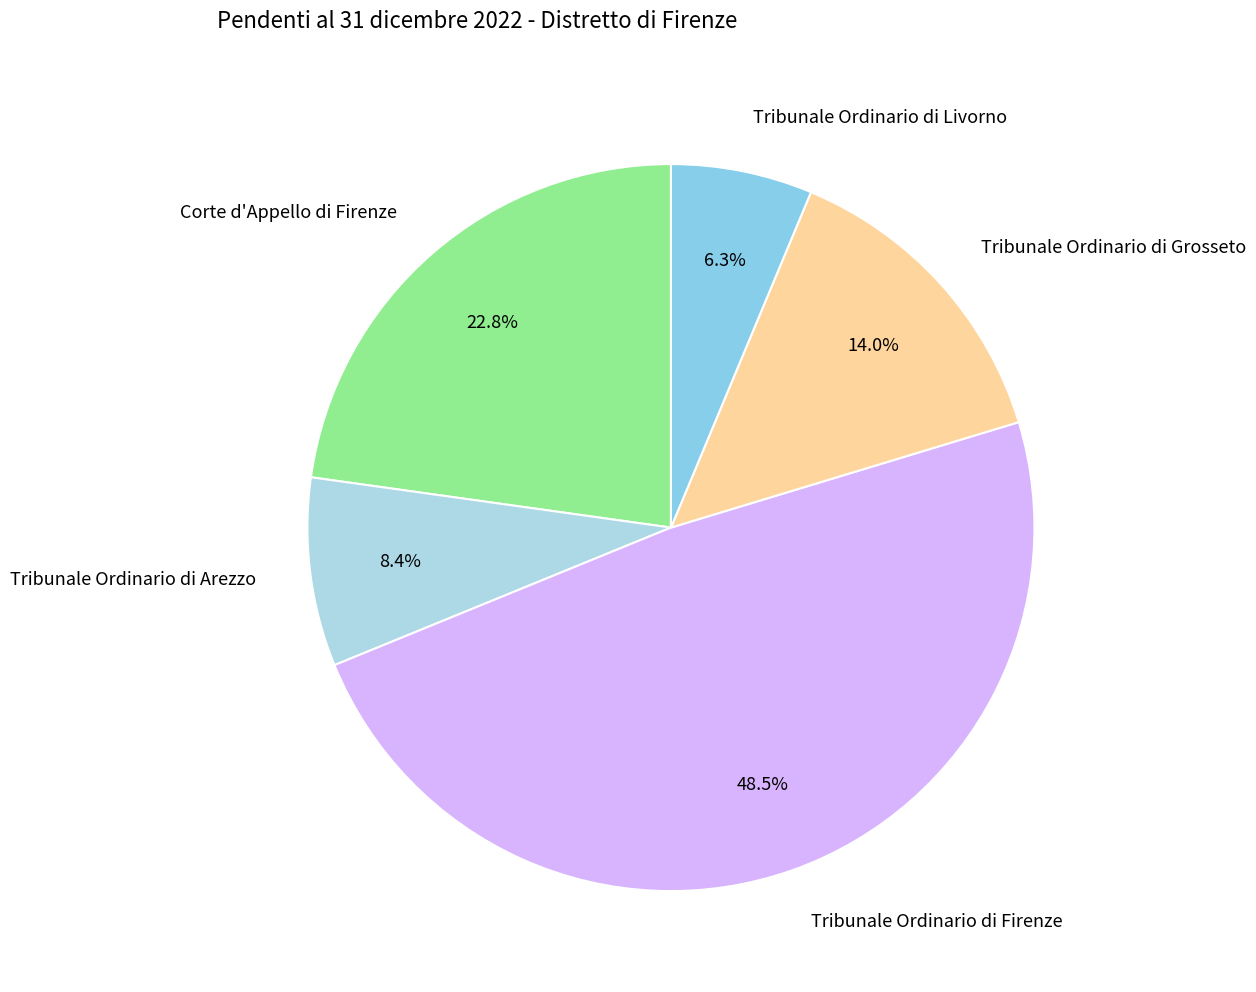

What percentage do Corte d'Appello di Firenze and Tribunale Ordinario di Grosseto together represent?

36.8%